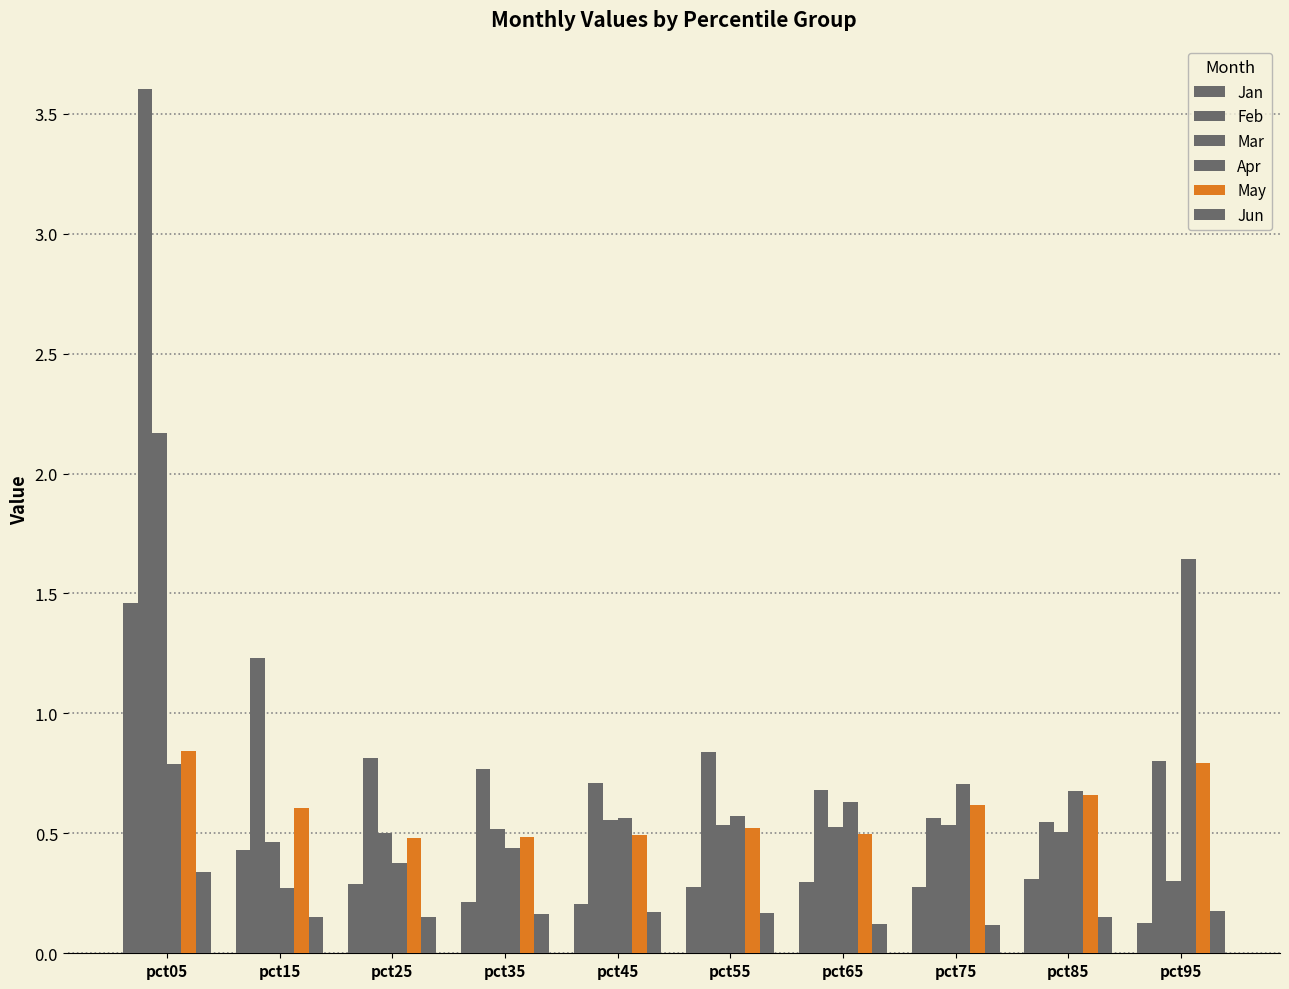

Which series has the largest total across all categories?

Feb